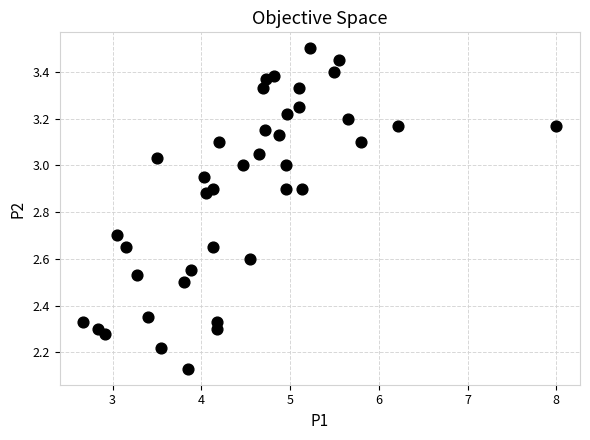

What is the range of Y values (max minus min)?

1.4